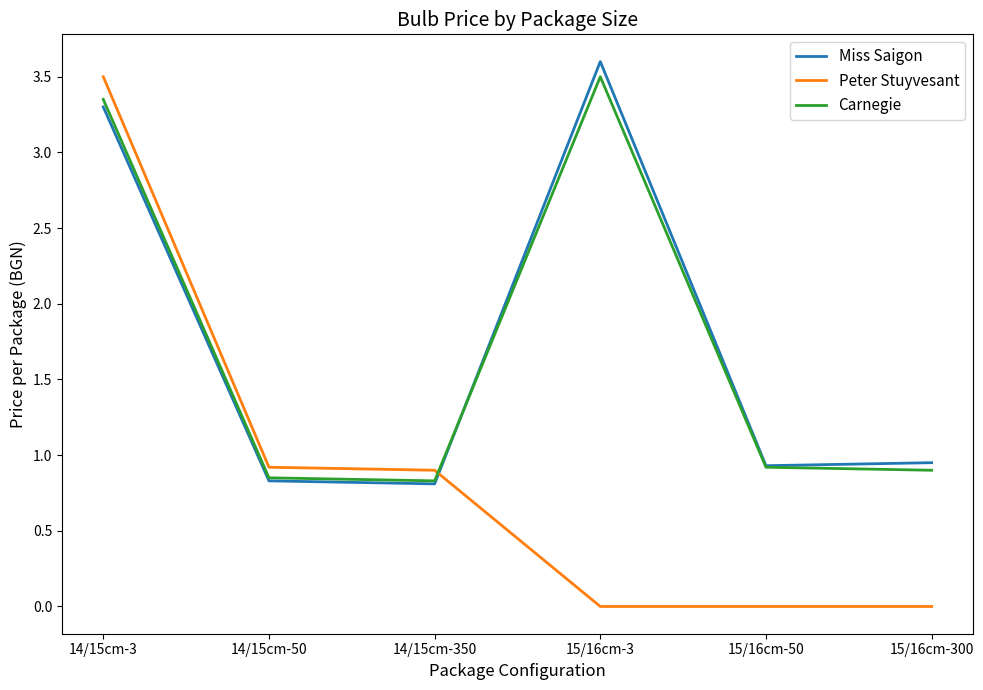

True or false: Peter Stuyvesant has a value of 2.4 at 15/16cm-300.

False